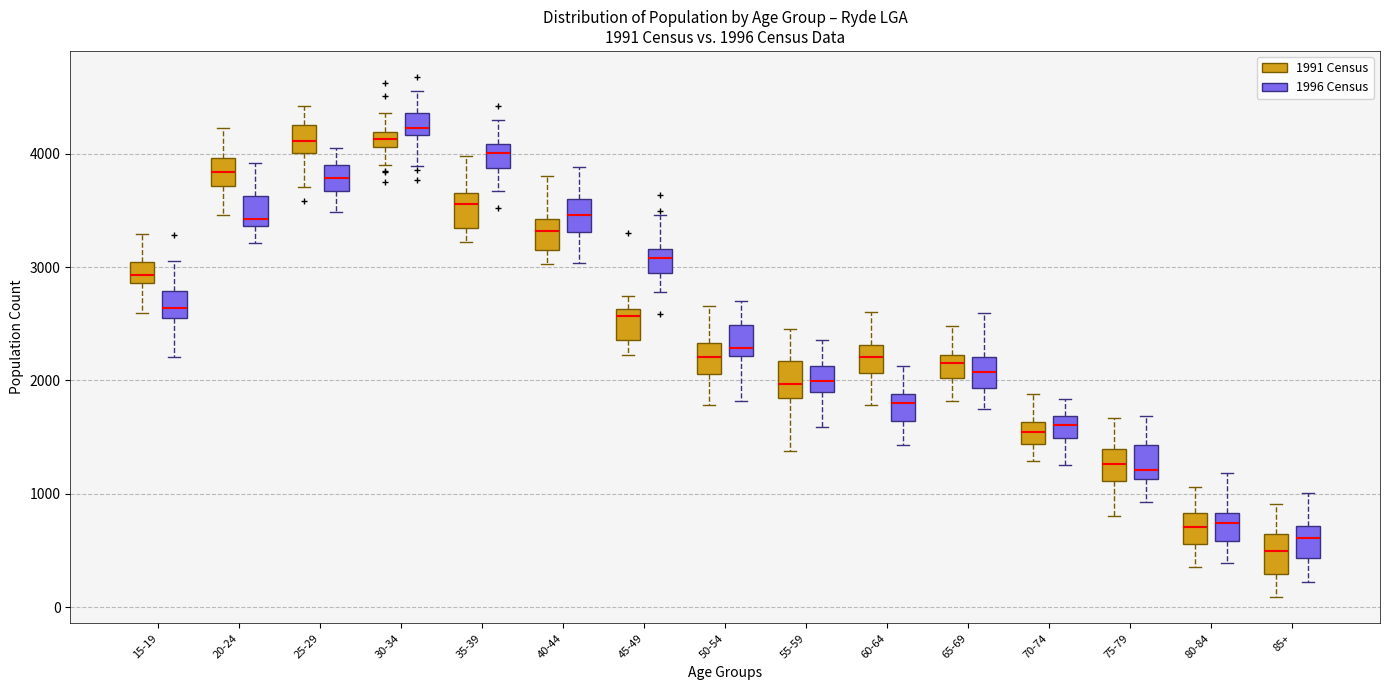

Which box has the highest median line?

30-34 (1996 Census)